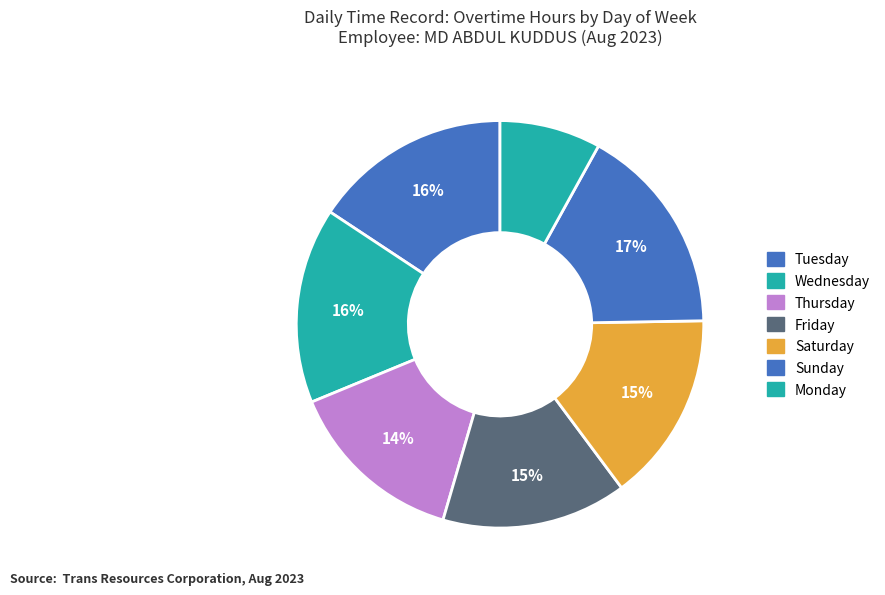

Does any single category account for the majority?

No